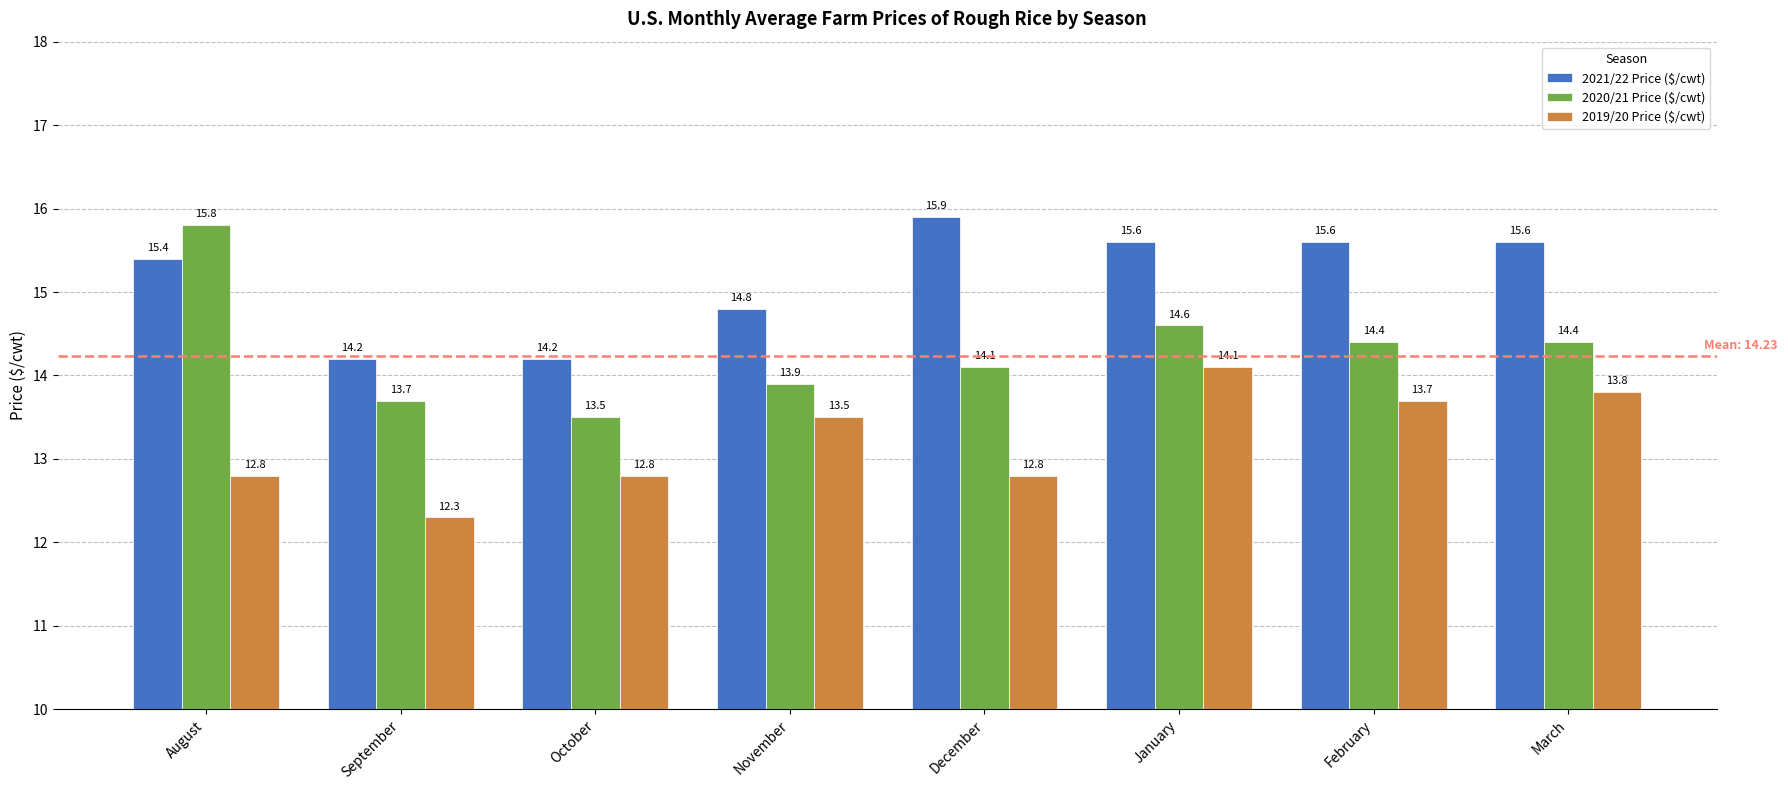

What is the label of the 2nd bar from the right?

February